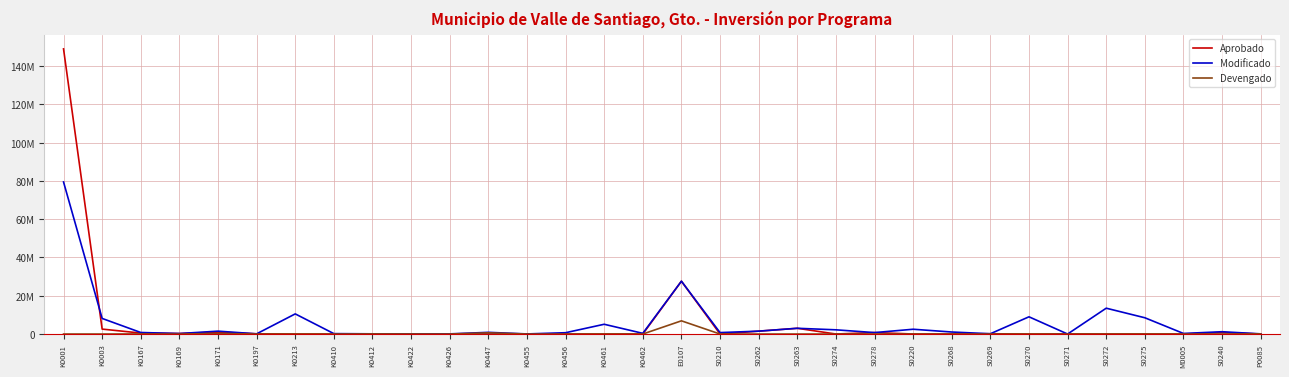

Is it true that Aprobado equals 75963690.0 at K0456?

False